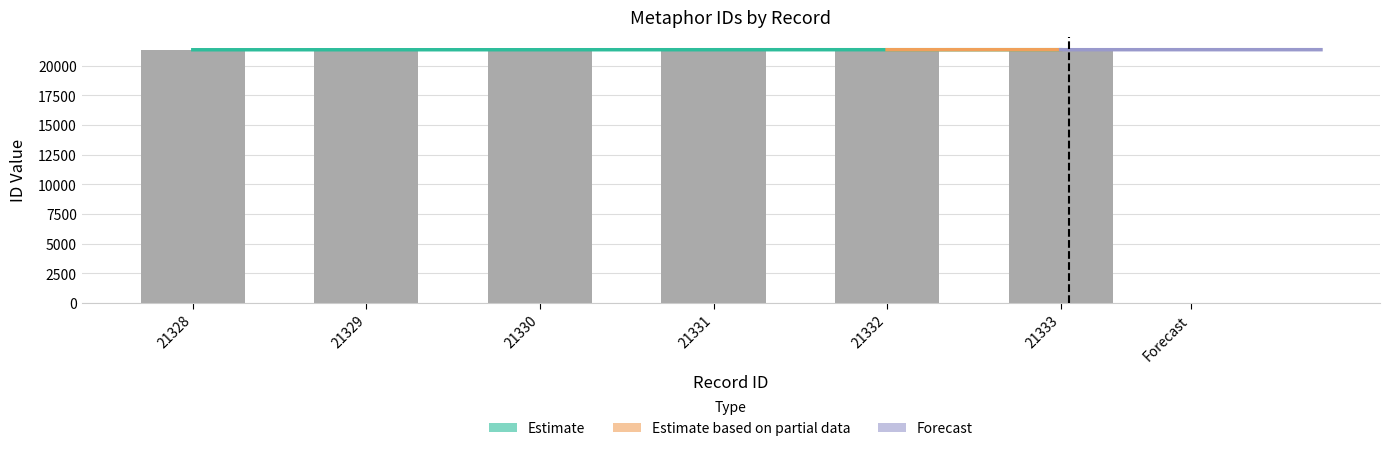

How many data points are less than 21331?

3